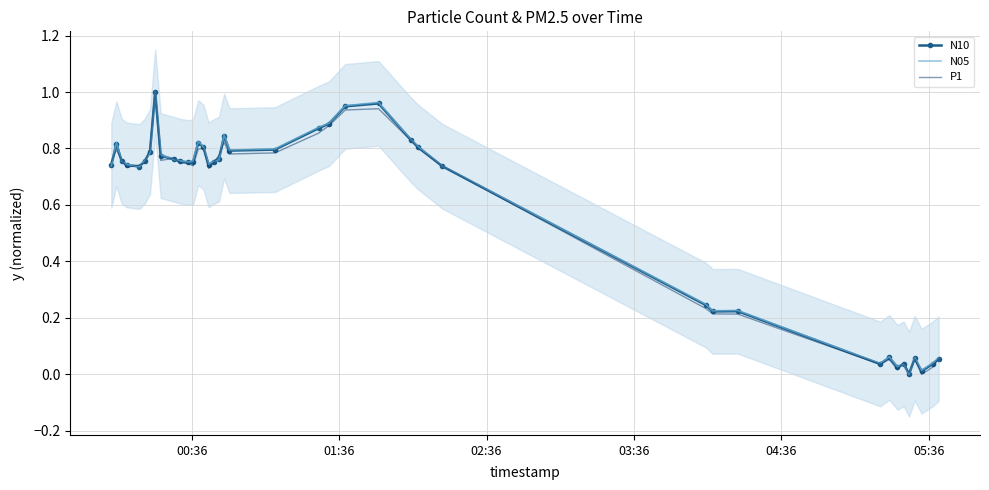

Where do N05 and N10 first cross each other?

00:36 and 01:36